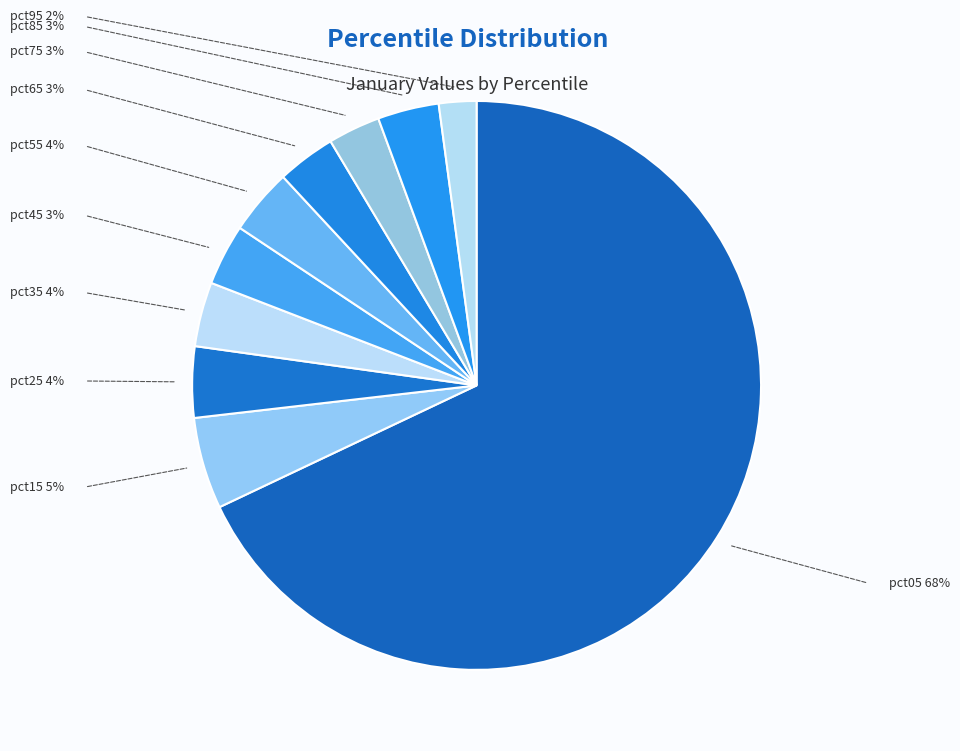

Count the number of slices in the pie.

10